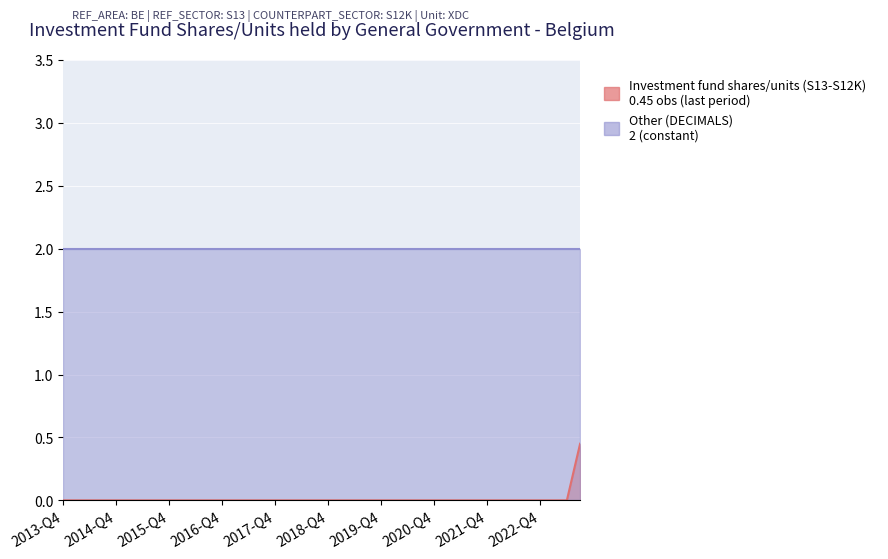

What is the difference between the maximum and minimum values?

0.5